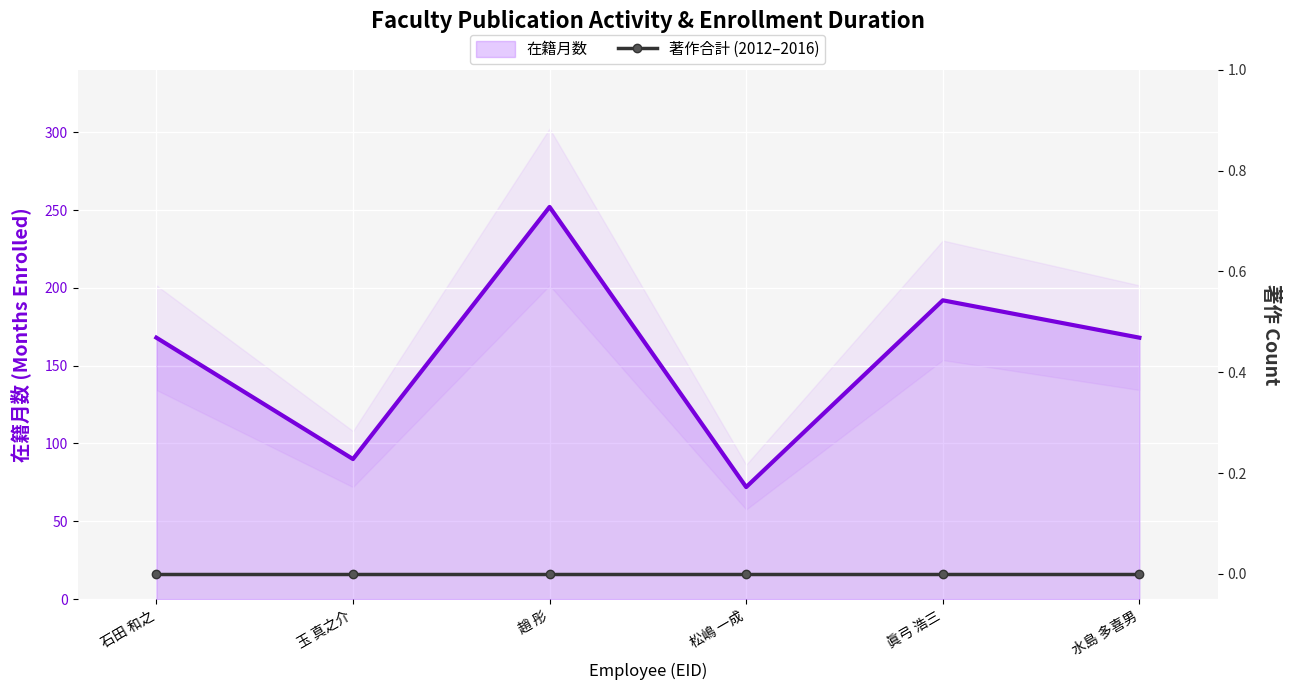

At which category does 在籍月数 reach its first local peak?

趙 彤